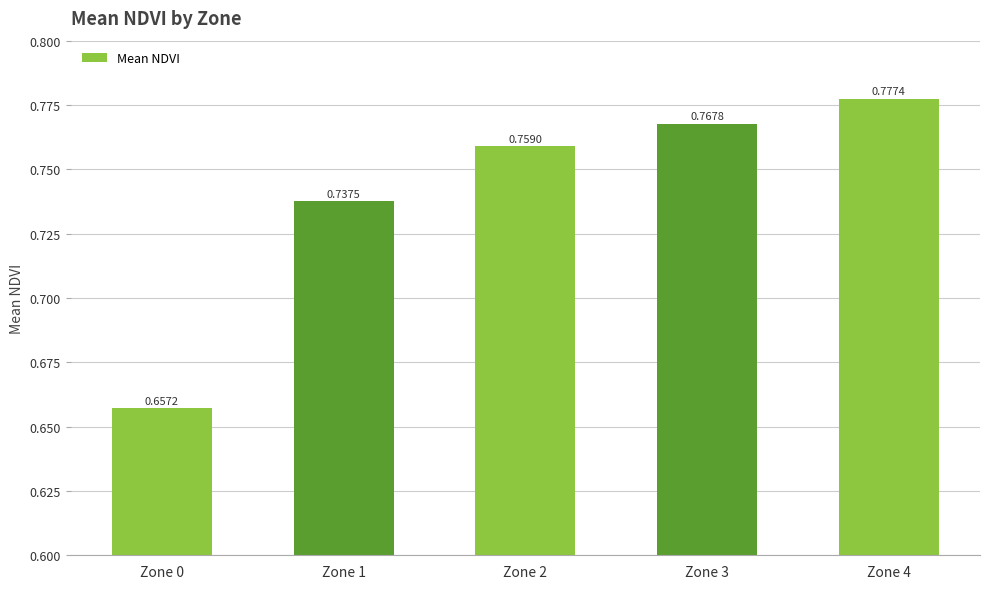

Count the number of categories in the chart.

5